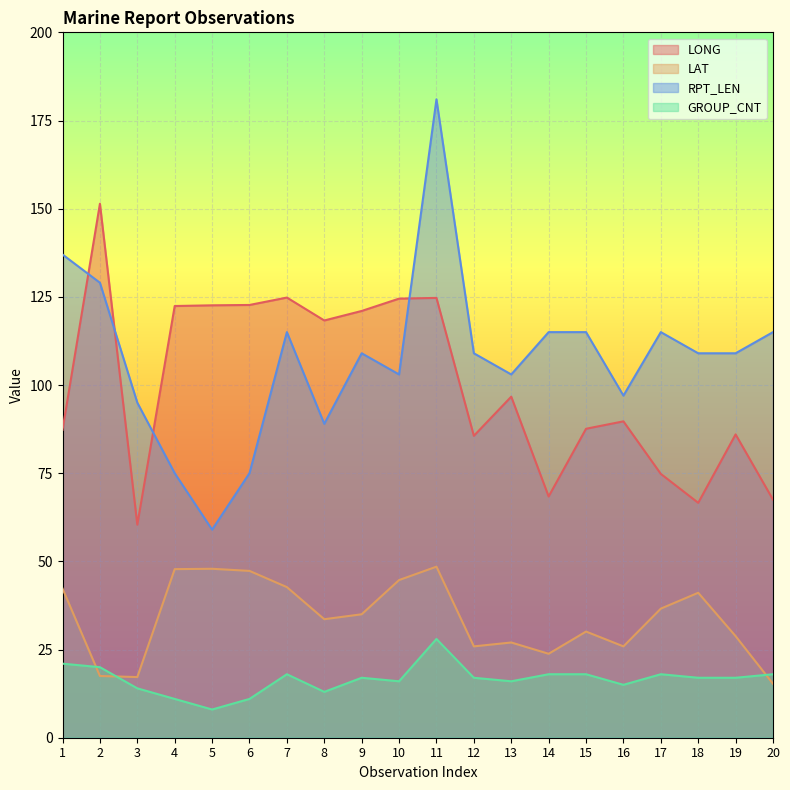

The GROUP_CNT series shows 7.9 at 2. True or false?

False